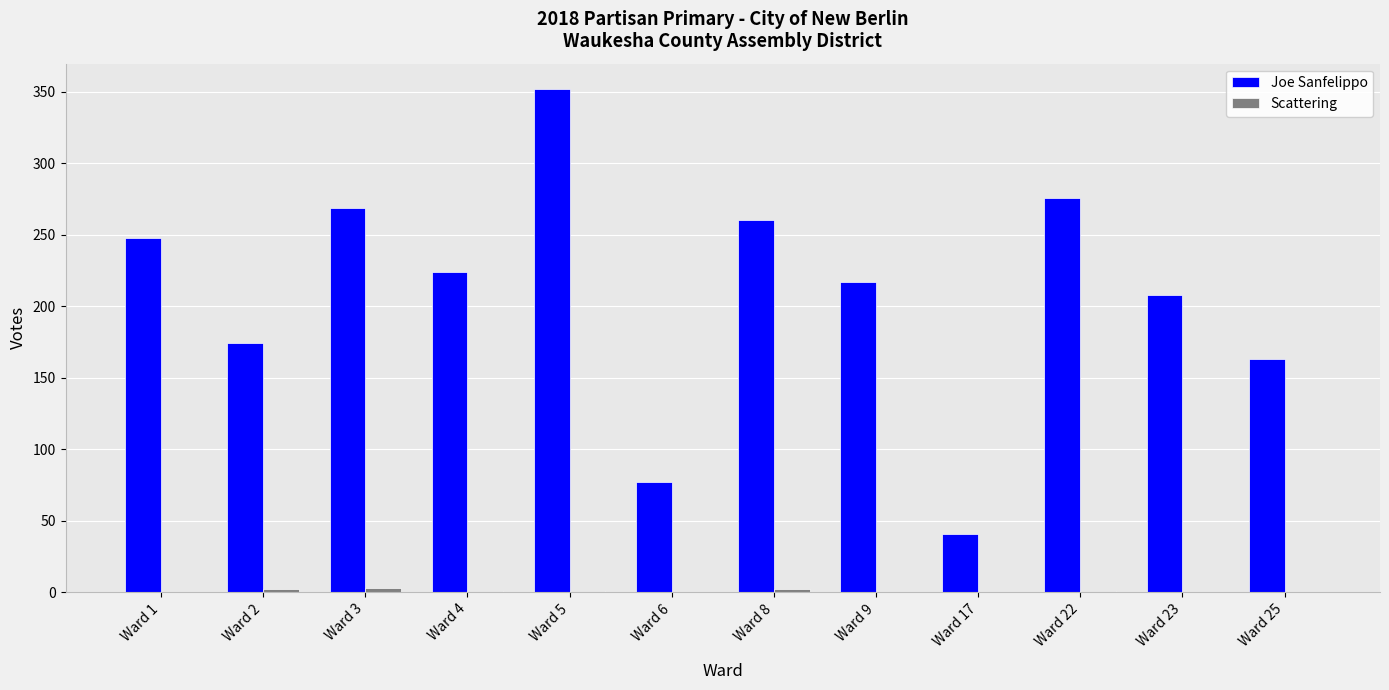

Which series has the largest total across all categories?

Joe Sanfelippo